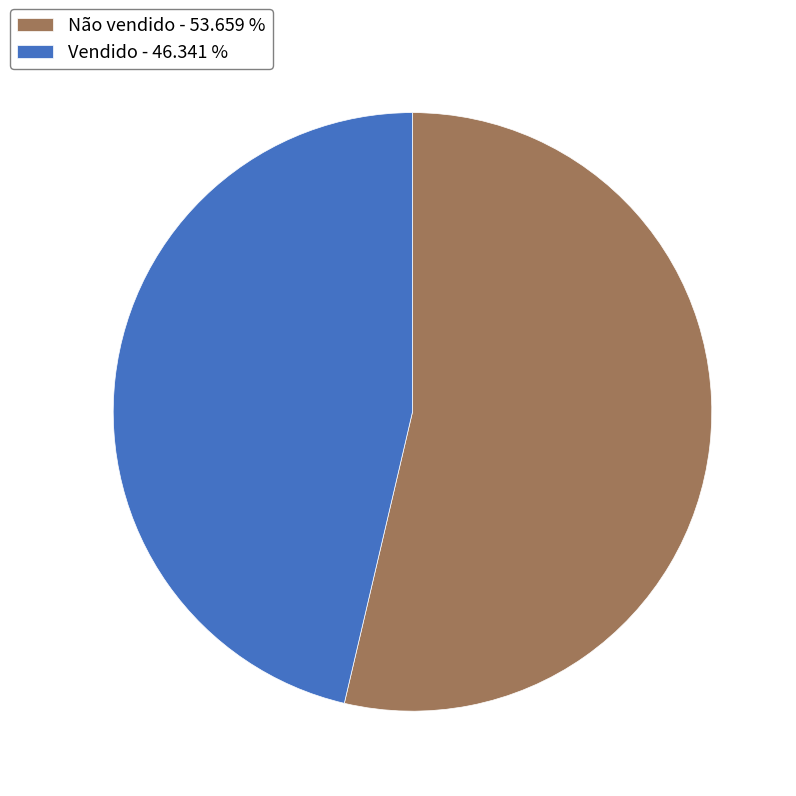

Which has a higher value, Vendido or Não vendido?

Não vendido